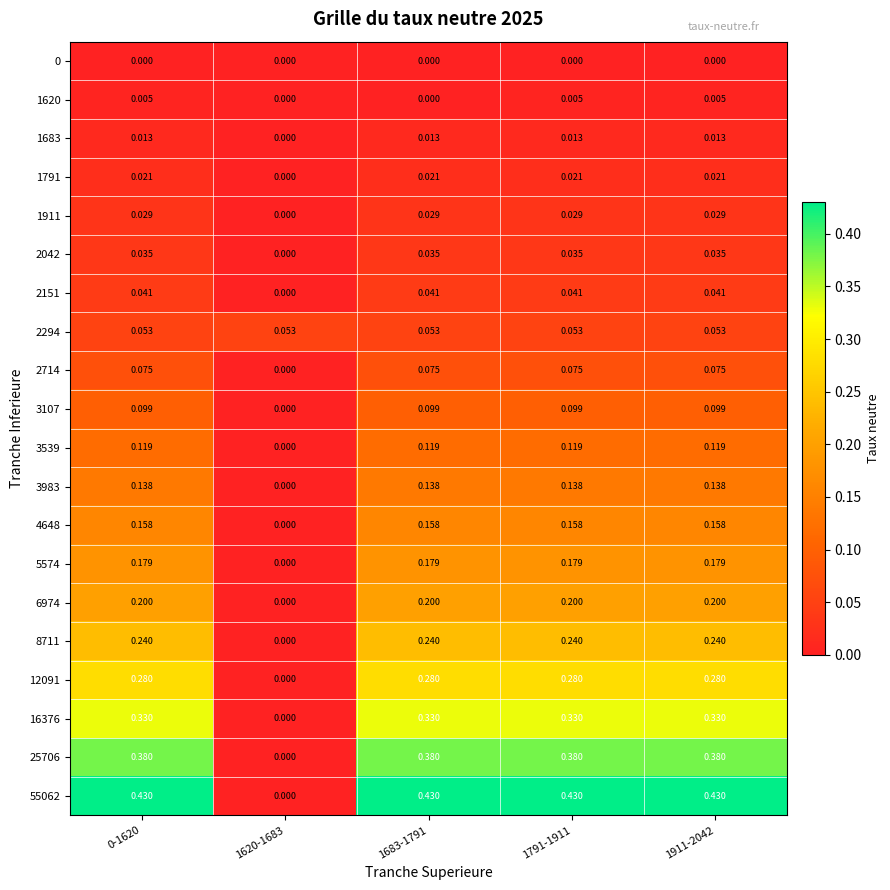

Is the value of 12091 at 0-1620 greater than the value of 1620 at 0-1620?

Yes